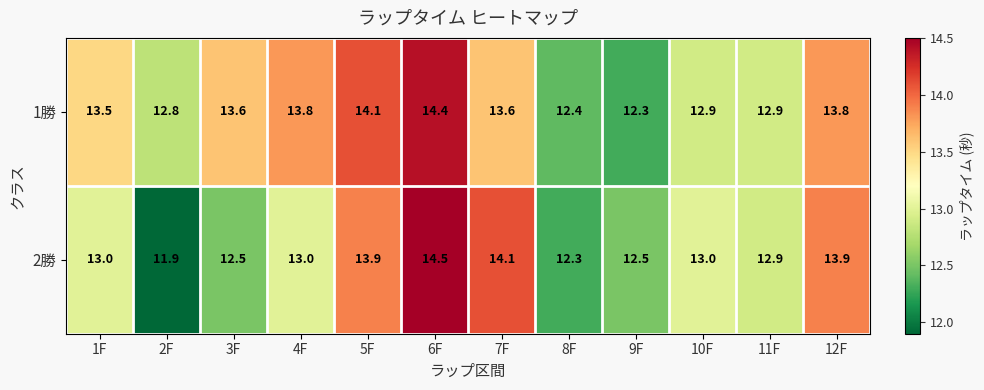

Read the 1勝 value at 9F.

12.3